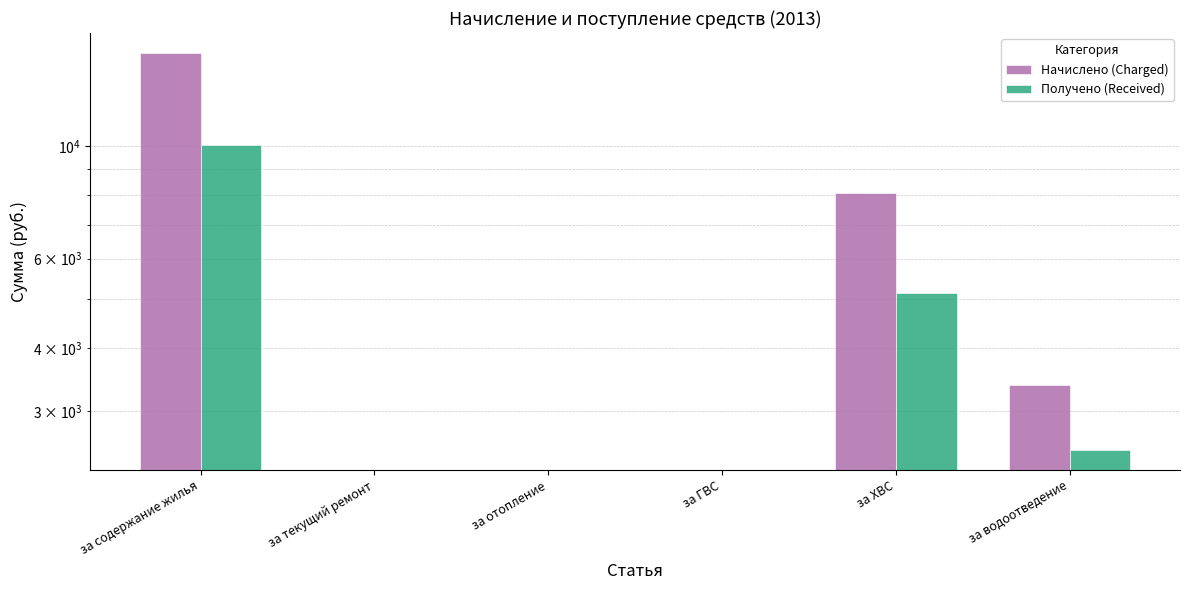

Between за отопление and за водоотведение, which series saw the biggest shift?

Начислено (Charged)